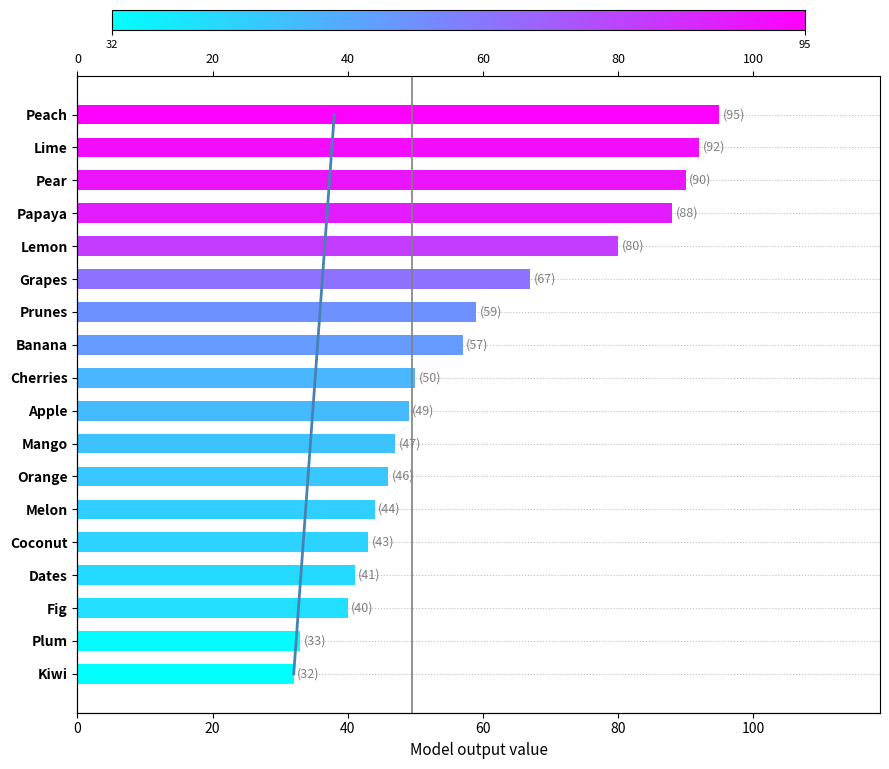

Reading left to right, list all the values displayed in this chart.

95	92	90	88	80	67	59	57	50	49	47	46	44	43	41	40	33	32